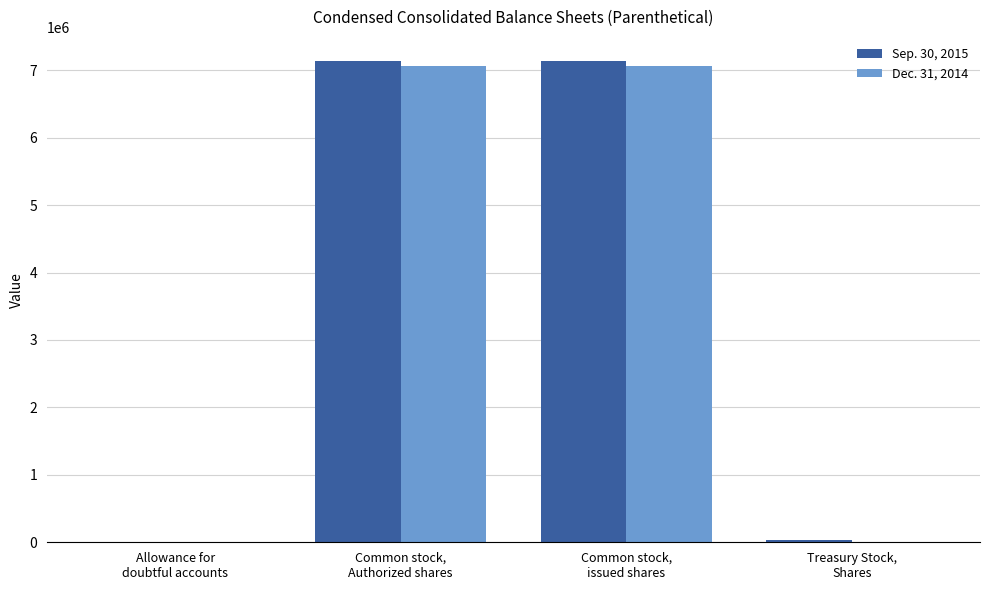

Is it true that Dec. 31, 2014 equals 502 at Allowance for
doubtful accounts?

True